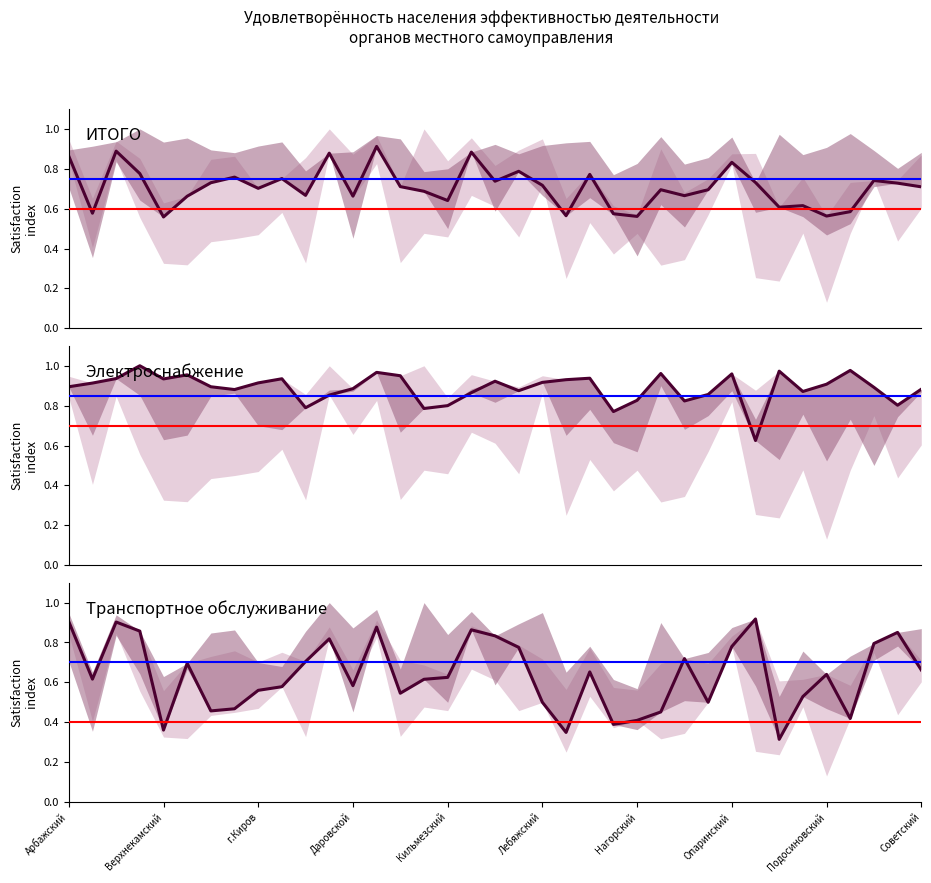

Does the chart display data point markers on the line(s)?

No